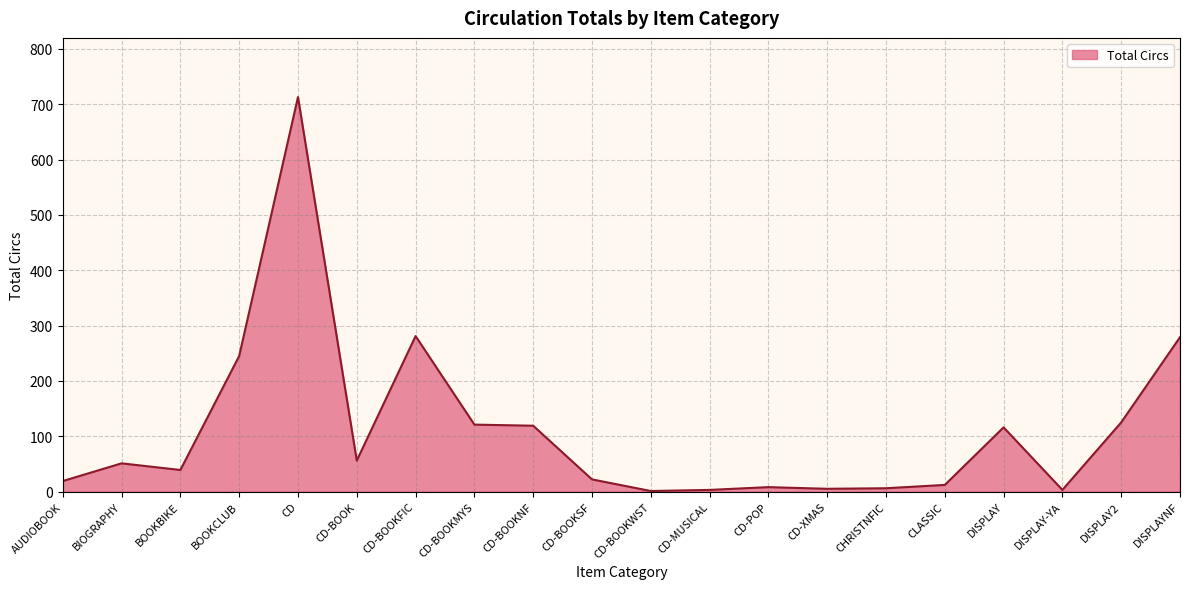

The chart shows a value of 1 at CD-BOOKWST. True or false?

True